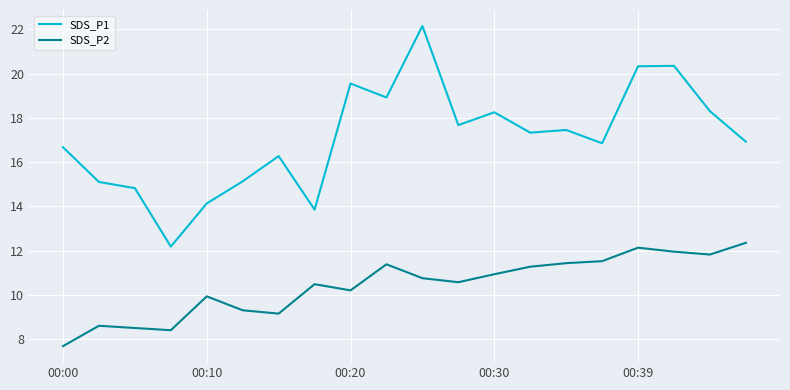

Which series has the largest range (max minus min)?

SDS_P1